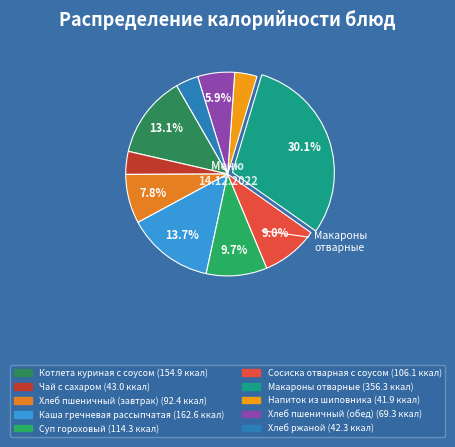

Which slice is the largest?

Макароны отварные